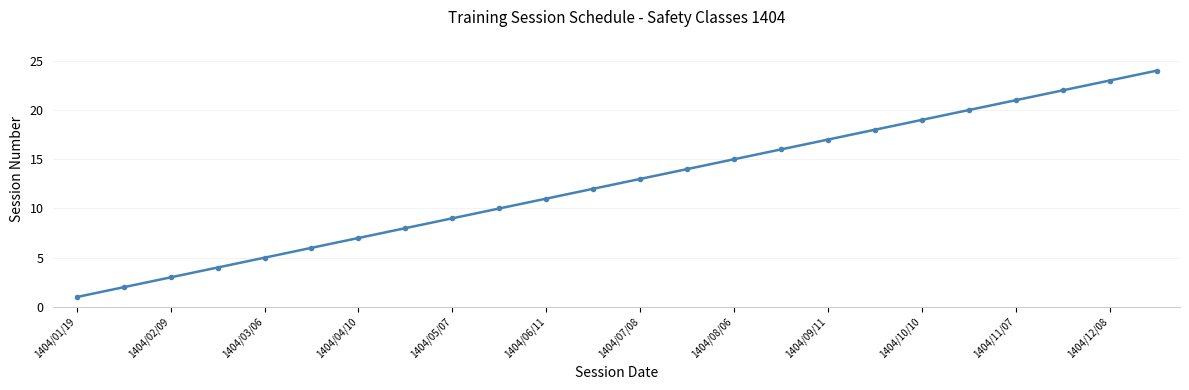

True or false: there are more than 1 points higher than both neighbors.

False